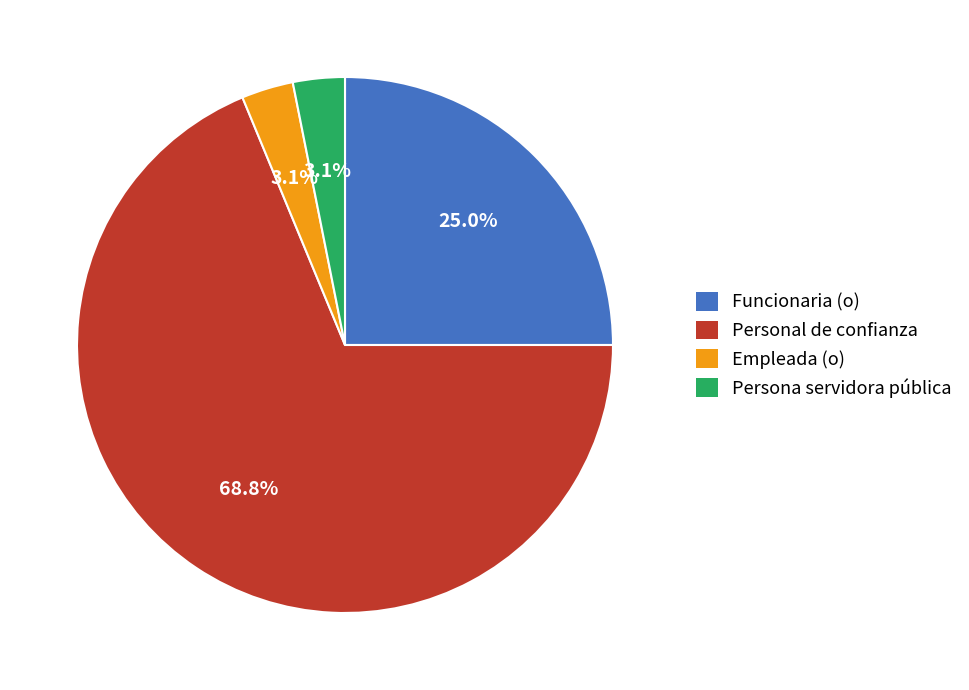

Count the number of slices in the pie.

4